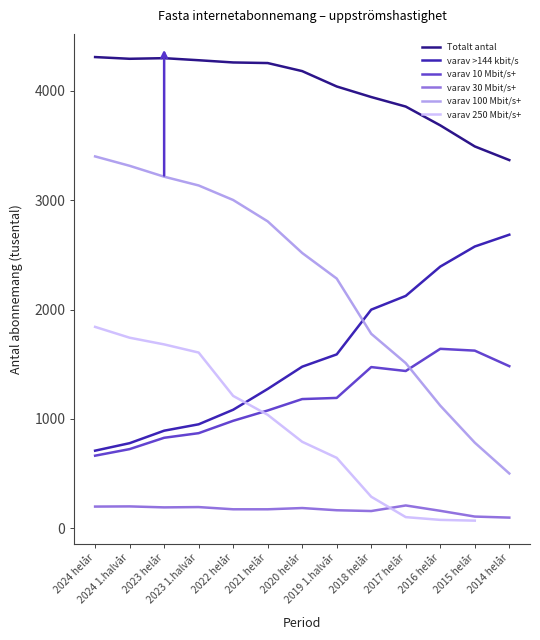

What is the label of the 12th point from the left?

2015 helår